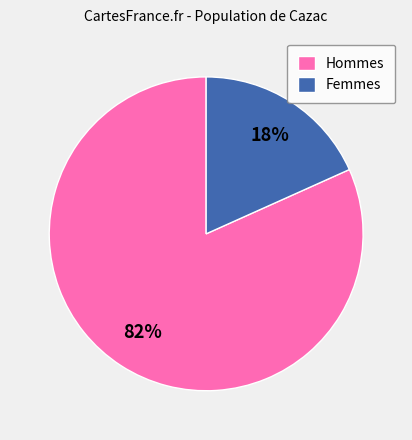

Is there any slice that represents more than half of the pie?

Yes